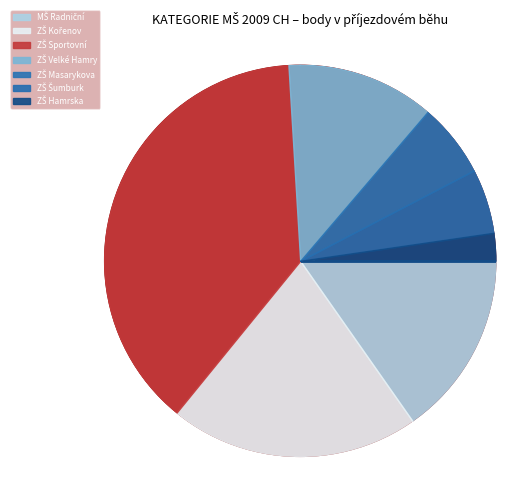

Is it true that ZŠ Sportovní is 10% of the pie?

False